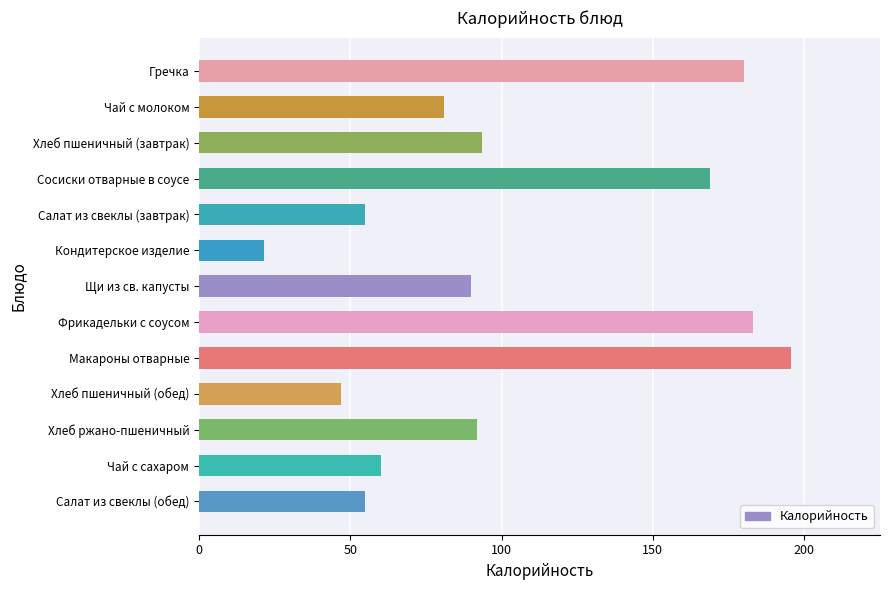

Reading bottom to top, transcribe all the data shown in this chart.

Салат из свеклы (обед)=55.0	Чай с сахаром=60.0	Хлеб ржано-пшеничный=92.0	Хлеб пшеничный (обед)=46.8	Макароны отварные=195.7	Фрикадельки с соусом=183.0	Щи из св. капусты=89.8	Кондитерское изделие=21.5	Салат из свеклы (завтрак)=55.0	Сосиски отварные в соусе=169.0	Хлеб пшеничный (завтрак)=93.5	Чай с молоком=81.0	Гречка=180.0